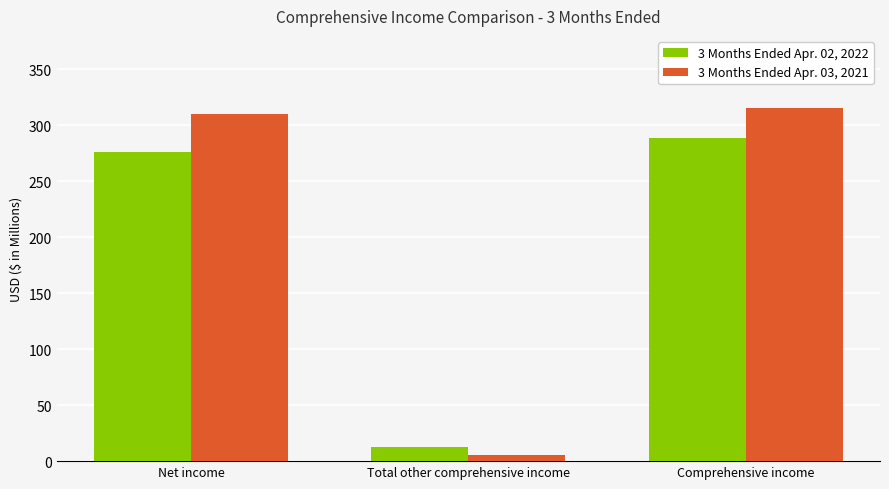

The 3 Months Ended Apr. 02, 2022 series shows 276.5 at Net income. True or false?

True